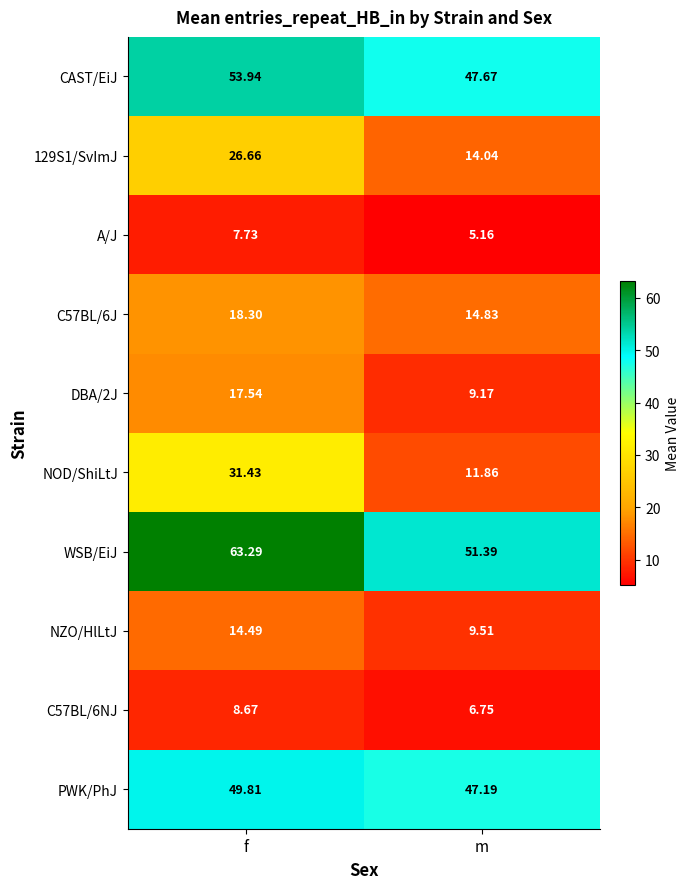

Rank the series by their maximum value, from highest to lowest.

WSB/EiJ, CAST/EiJ, PWK/PhJ, NOD/ShiLtJ, 129S1/SvImJ, C57BL/6J, DBA/2J, NZO/HlLtJ, C57BL/6NJ, A/J